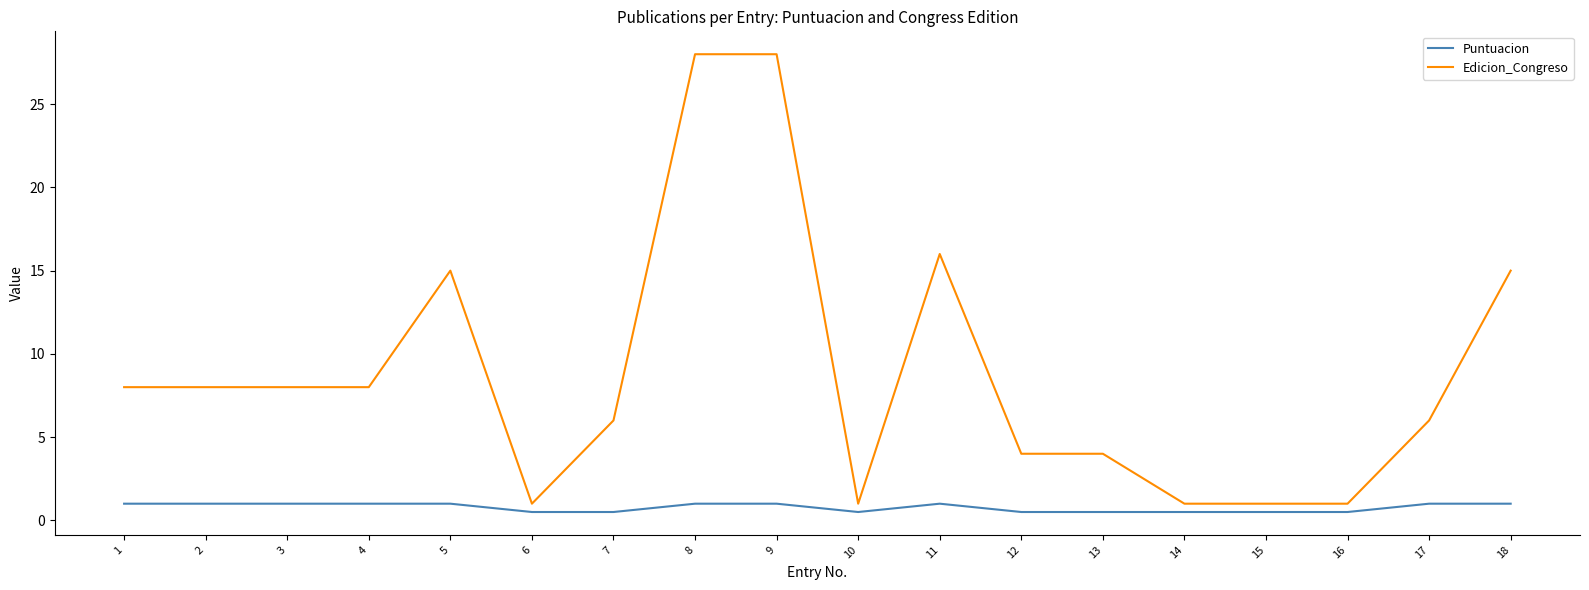

True or false: Edicion_Congreso and Puntuacion intersect in this chart.

False